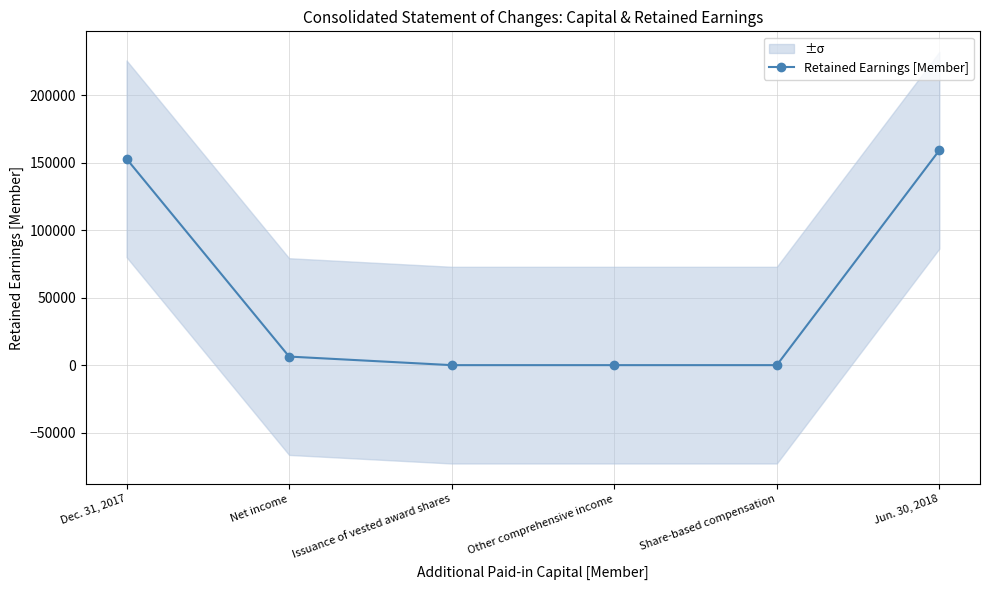

Rank the categories by value from lowest to highest.

Issuance of vested award shares, Other comprehensive income, Share-based compensation, Net income, Dec. 31, 2017, Jun. 30, 2018